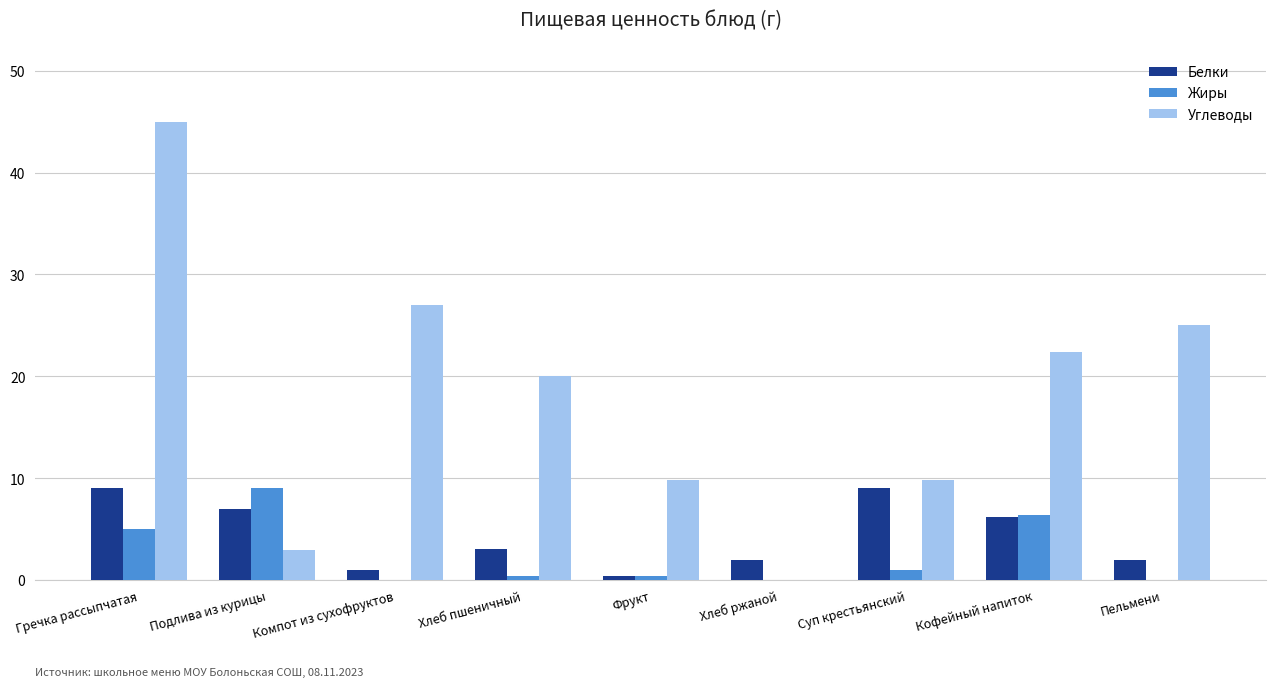

What is the highest value of the Белки series?

9.0